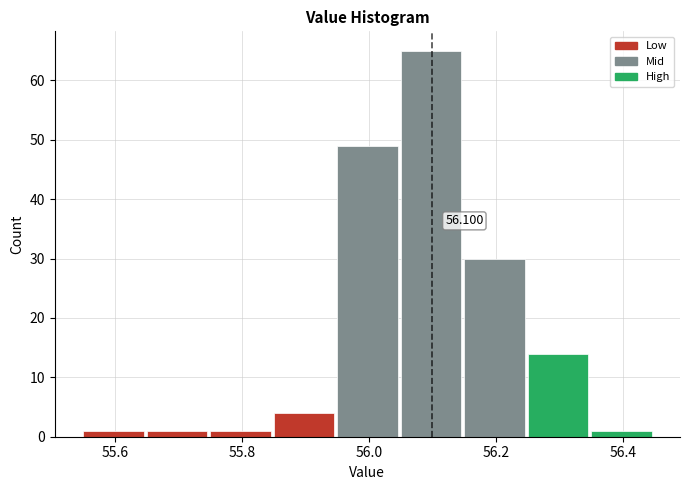

Over which range of the x-axis is the bar tallest?

56.05 to 56.15